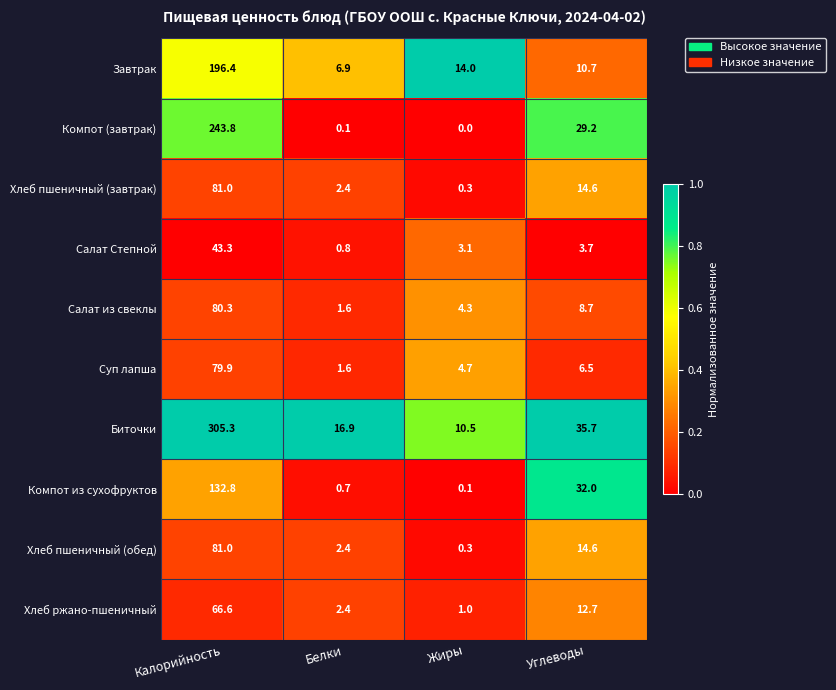

The value of Компот (завтрак) at Жиры is 94.4. True or false?

False